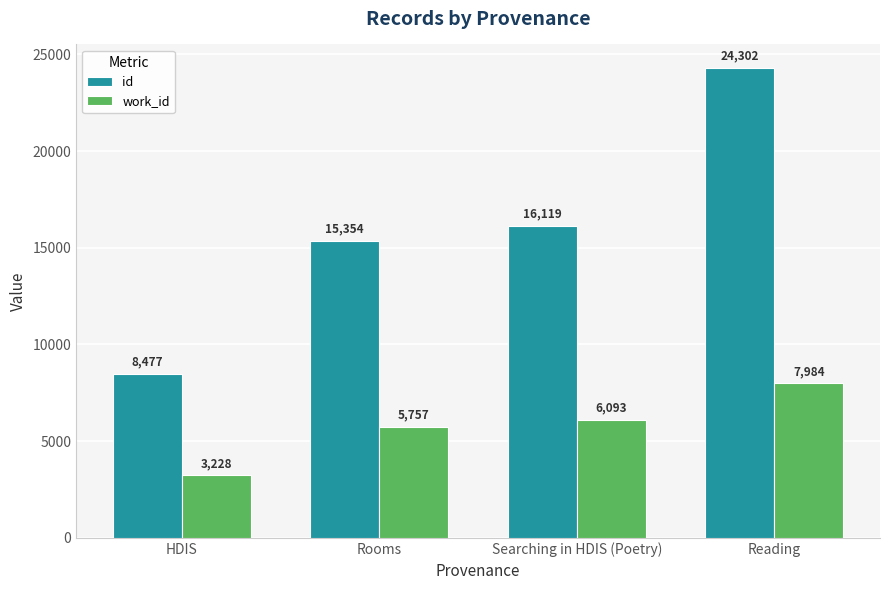

What is the minimum value shown in the chart?

3228